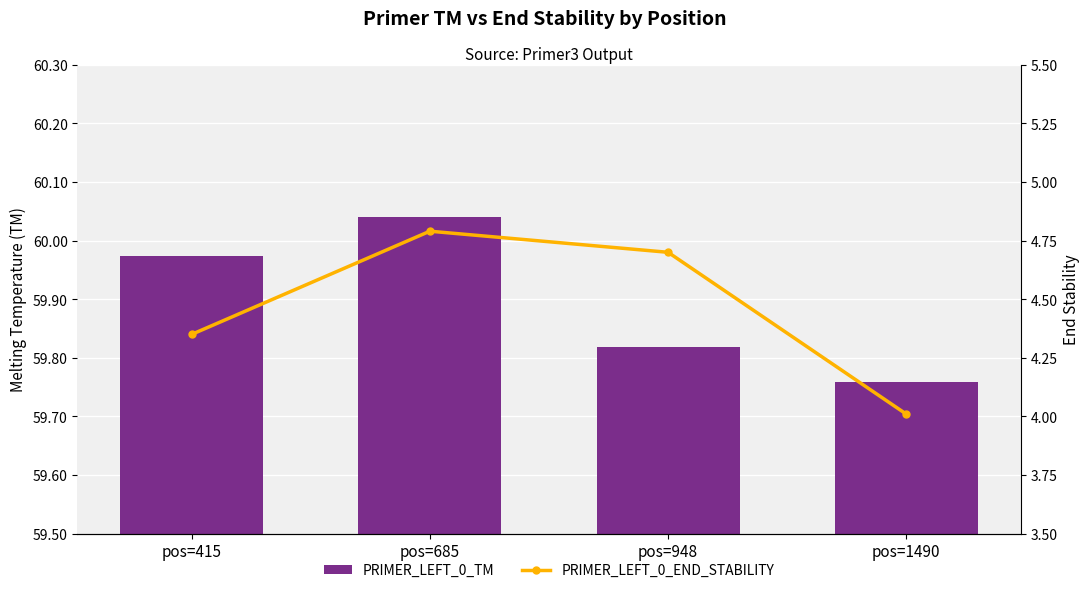

At which category is the sum across all series the highest?

pos=685